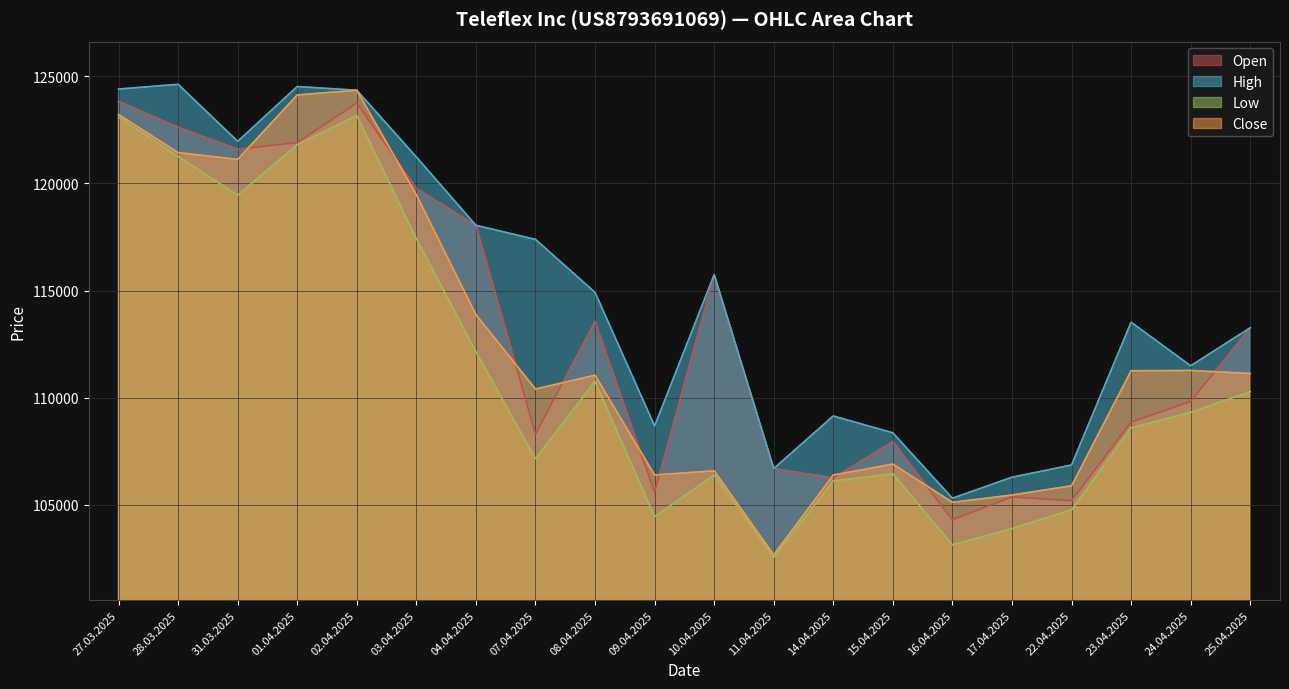

Reading left to right, transcribe all the data shown in this chart.

Open: 27.03.2025=123841	28.03.2025=122628	31.03.2025=121603	01.04.2025=121914	02.04.2025=123758	03.04.2025=119774	04.04.2025=118047	07.04.2025=108292	08.04.2025=113559	09.04.2025=105570	10.04.2025=115742	11.04.2025=106683	14.04.2025=106251	15.04.2025=107942	16.04.2025=104290	17.04.2025=105360	22.04.2025=105181	23.04.2025=108856	24.04.2025=109821	25.04.2025=113257
High: 27.03.2025=124411	28.03.2025=124632	31.03.2025=121970	01.04.2025=124529	02.04.2025=124355	03.04.2025=121238	04.04.2025=118047	07.04.2025=117387	08.04.2025=114911	09.04.2025=108672	10.04.2025=115742	11.04.2025=106683	14.04.2025=109139	15.04.2025=108352	16.04.2025=105296	17.04.2025=106278	22.04.2025=106848	23.04.2025=113519	24.04.2025=111483	25.04.2025=113257
Low: 27.03.2025=123106	28.03.2025=121266	31.03.2025=119450	01.04.2025=121813	02.04.2025=123176	03.04.2025=117425	04.04.2025=112142	07.04.2025=107143	08.04.2025=110760	09.04.2025=104437	10.04.2025=106384	11.04.2025=102536	14.04.2025=106101	15.04.2025=106444	16.04.2025=103119	17.04.2025=103878	22.04.2025=104755	23.04.2025=108582	24.04.2025=109312	25.04.2025=110275
Close: 27.03.2025=123223	28.03.2025=121442	31.03.2025=121125	01.04.2025=124135	02.04.2025=124355	03.04.2025=119469	04.04.2025=113875	07.04.2025=110397	08.04.2025=111043	09.04.2025=106382	10.04.2025=106578	11.04.2025=102655	14.04.2025=106380	15.04.2025=106890	16.04.2025=105106	17.04.2025=105446	22.04.2025=105878	23.04.2025=111251	24.04.2025=111265	25.04.2025=111122